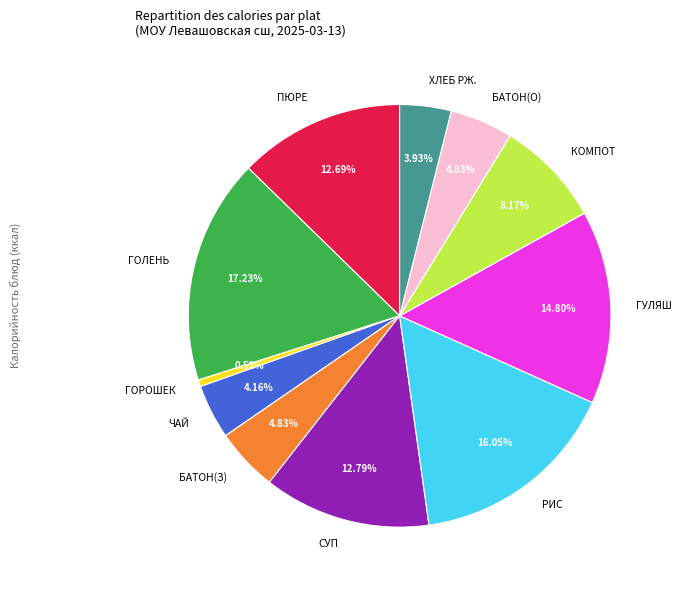

Which slice is the largest?

ГОЛЕНЬ